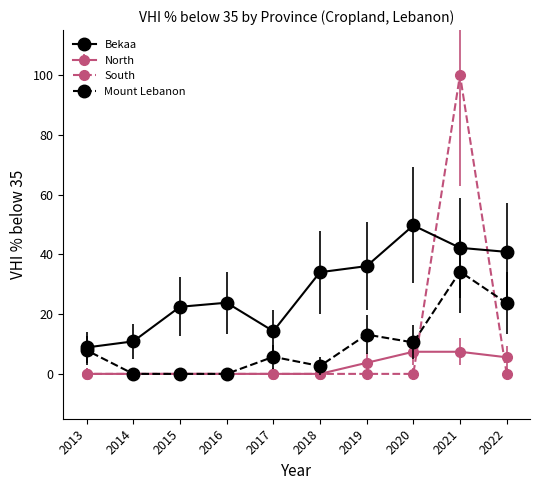

What are all the series names shown in the legend?

Bekaa, North, South, Mount Lebanon